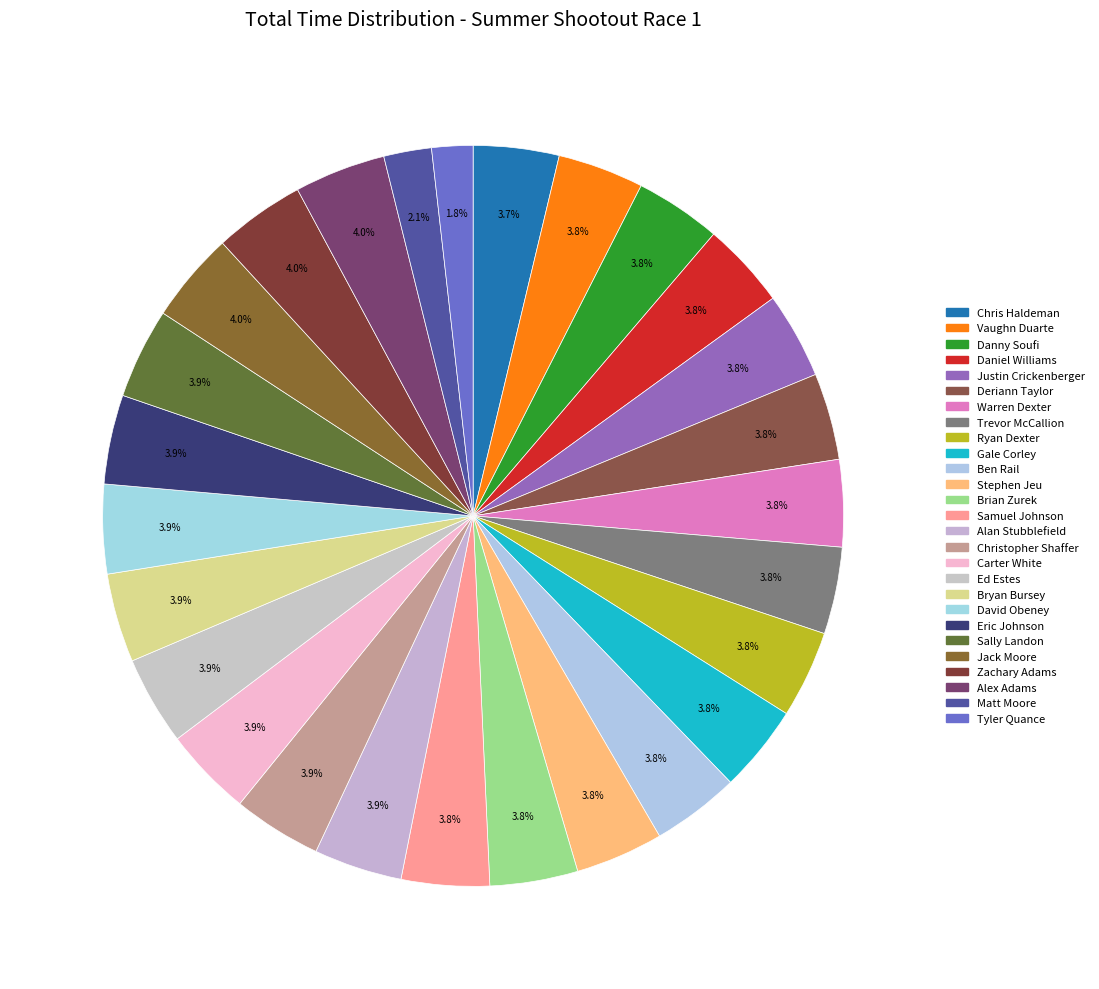

True or false: Deriann Taylor accounts for 1% of the total.

False